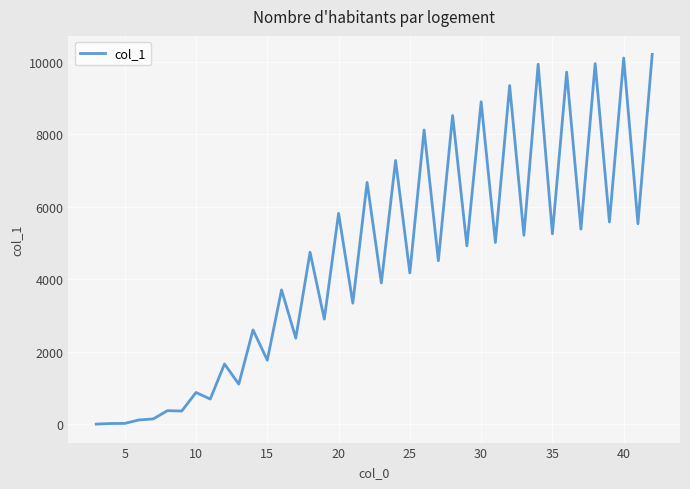

What is the maximum value shown in the chart?

10205